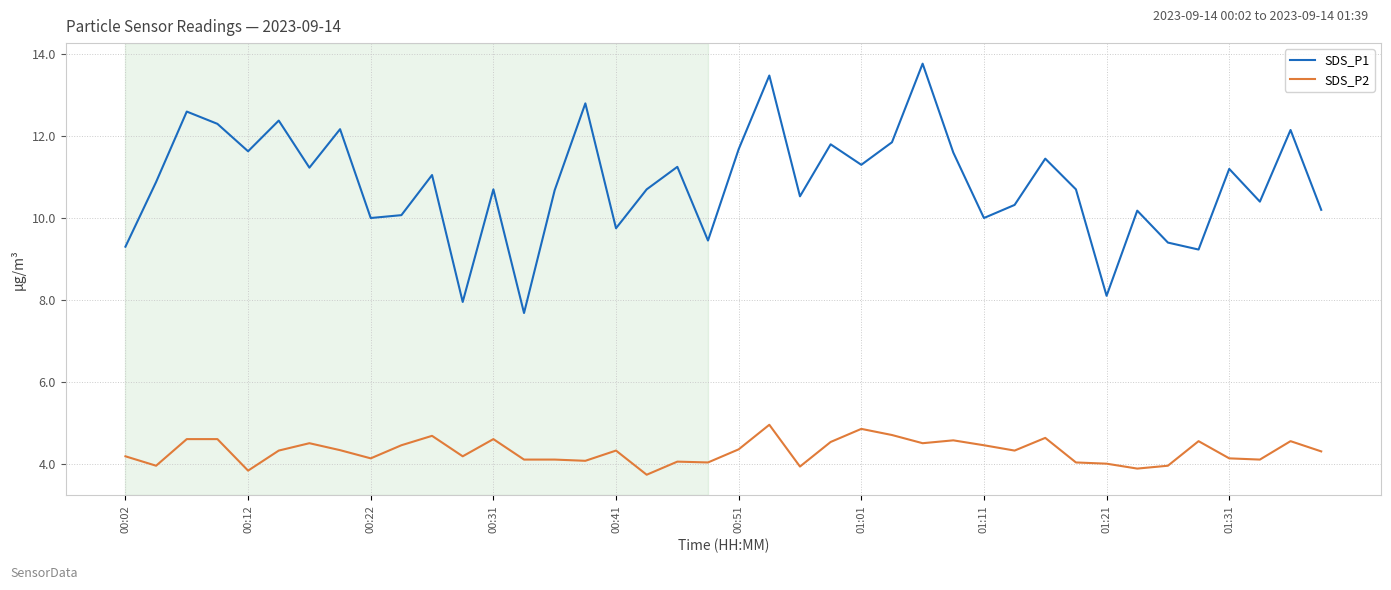

Which series has the largest total across all categories?

SDS_P1